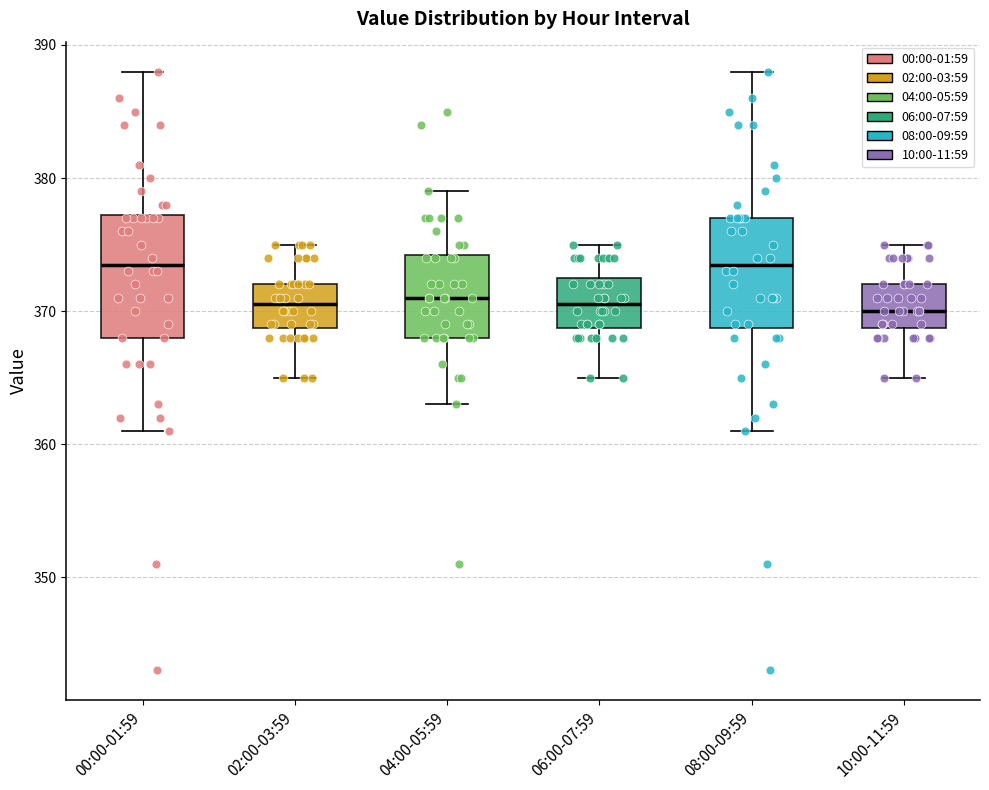

Reading left to right, read every box against the y-axis: the position of its median line, the range the box covers, and the ends of its whiskers. The values are not printed on the chart, so give them approximately, as read against the axis.

00:00-01:59: median 374, box 368 to 377, whiskers 361 to 388
02:00-03:59: median 371, box 369 to 372, whiskers 365 to 375
04:00-05:59: median 371, box 368 to 374, whiskers 363 to 379
06:00-07:59: median 371, box 369 to 373, whiskers 365 to 375
08:00-09:59: median 374, box 369 to 377, whiskers 361 to 388
10:00-11:59: median 370, box 369 to 372, whiskers 365 to 375